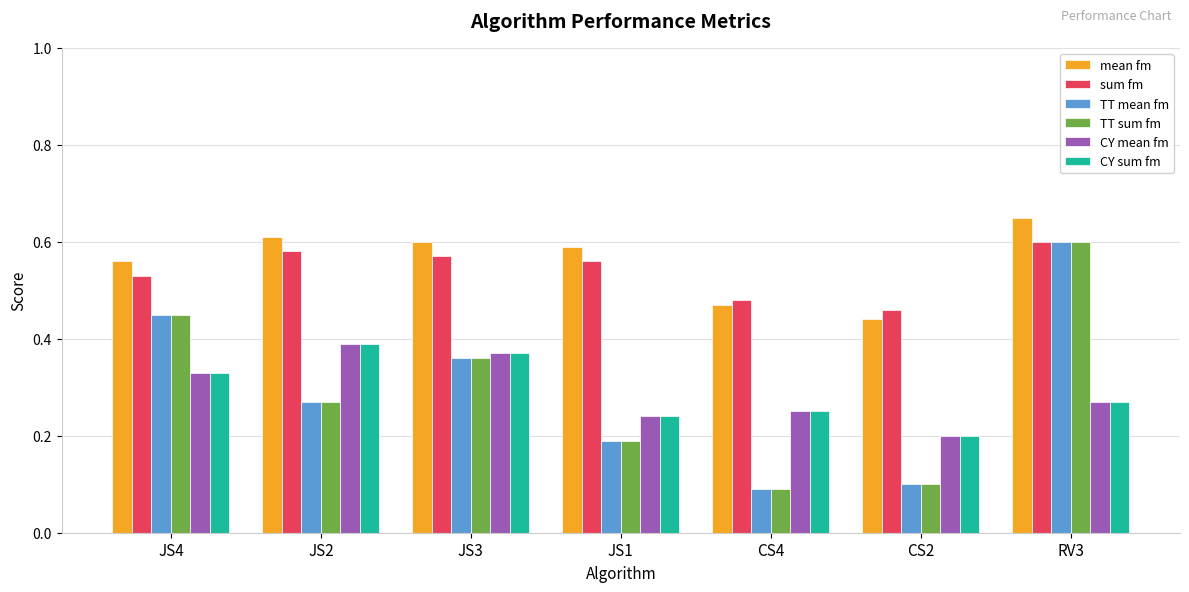

Which label corresponds to the smallest value in the chart?

CS4